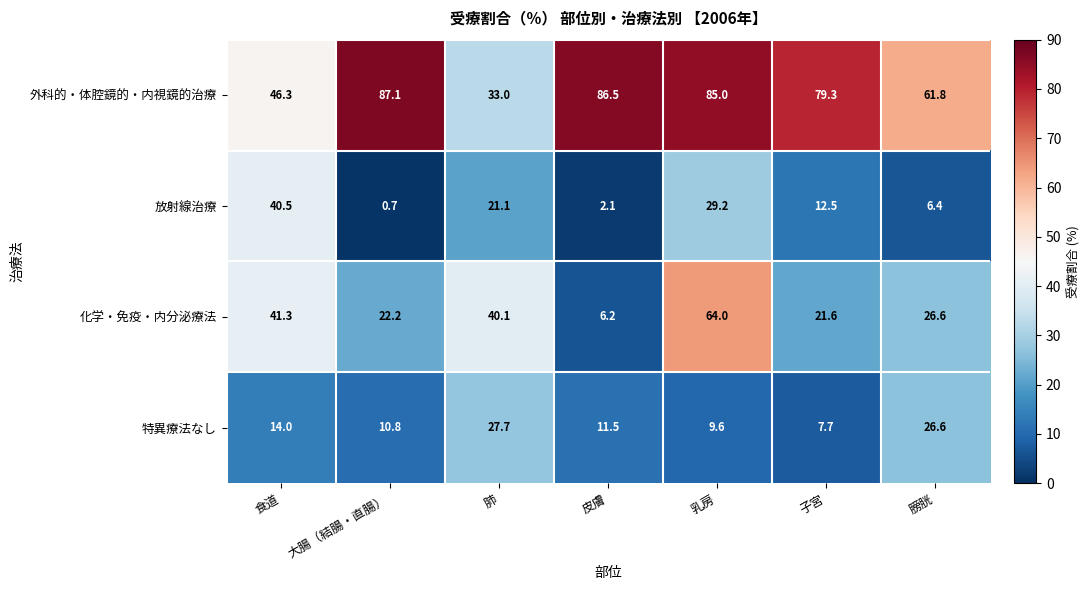

What is the difference between the highest and lowest values at 子宮?

71.6